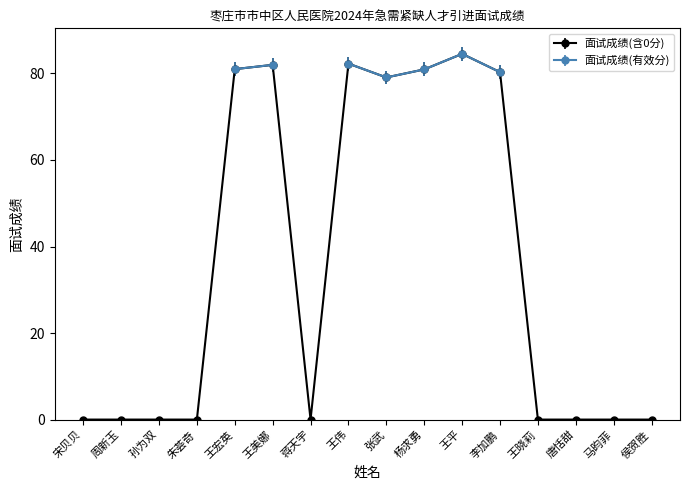

What is the change in value from 王宏英 to 李加鹏?

-0.7